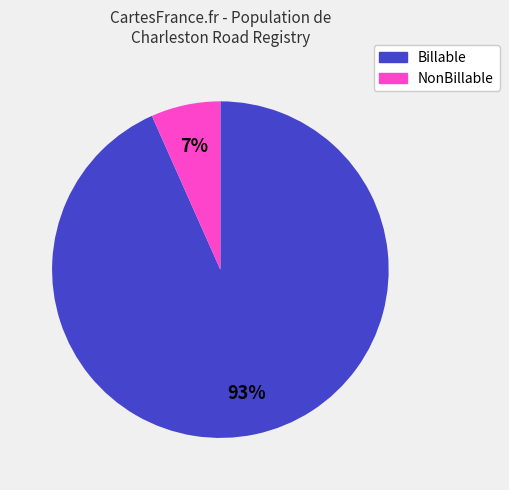

Does any single category account for the majority?

Yes